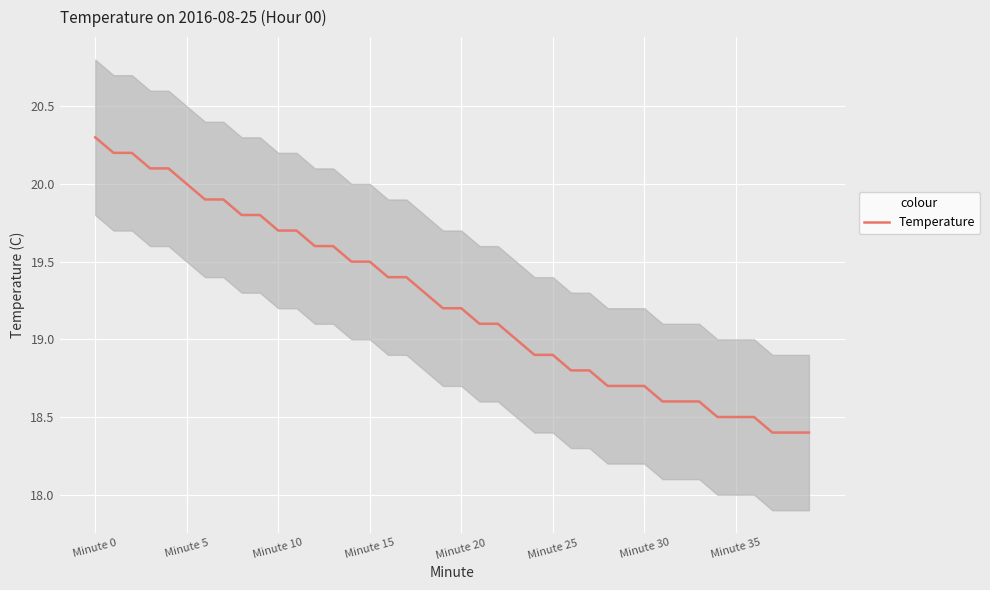

What is the difference between the second highest and minimum values?

1.8